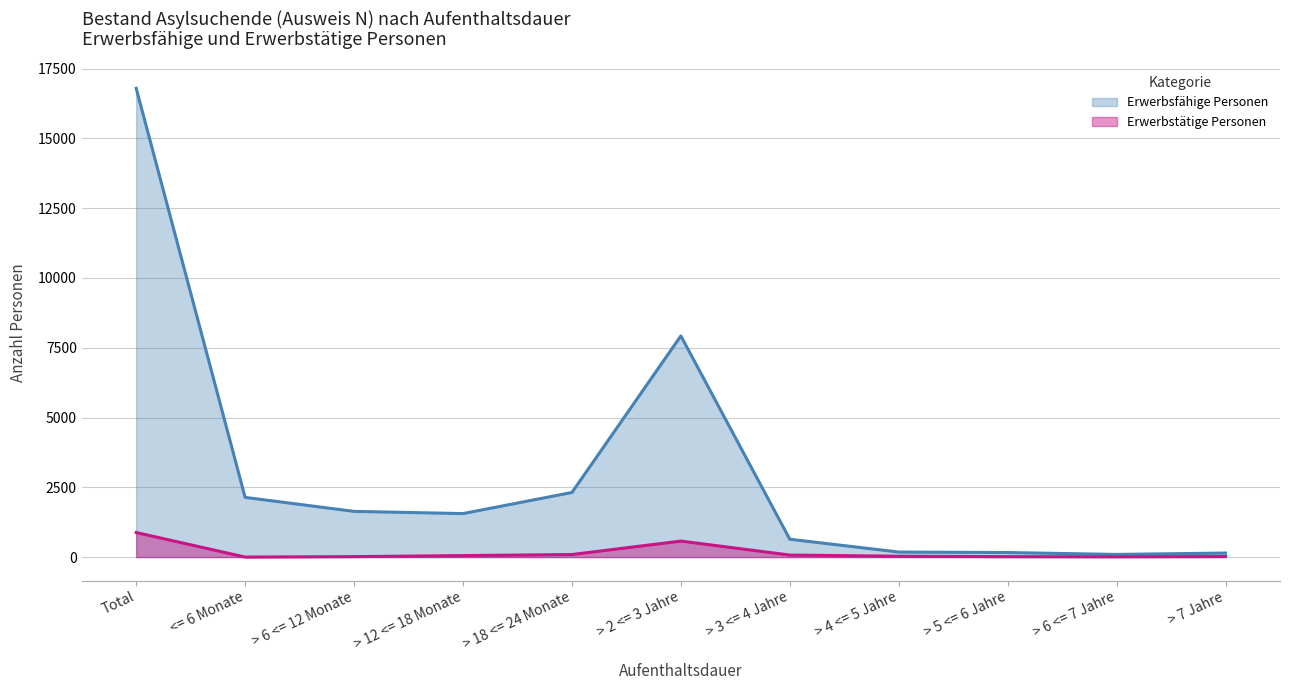

True or false: Erwerbsfähige Personen and Erwerbstätige Personen cross at least once.

False